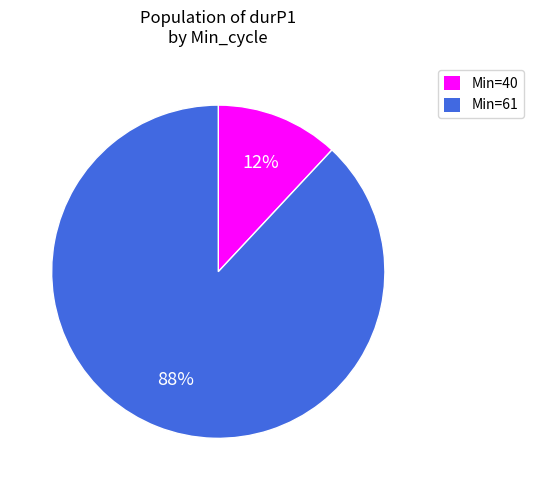

Which slice is the smallest?

Min=40